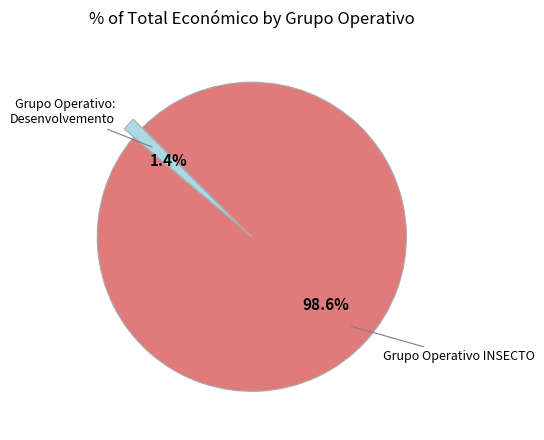

Is there a majority slice in this chart?

Yes